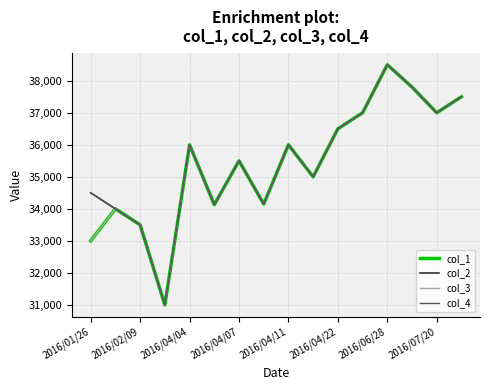

Does the chart have visible grid lines?

Yes